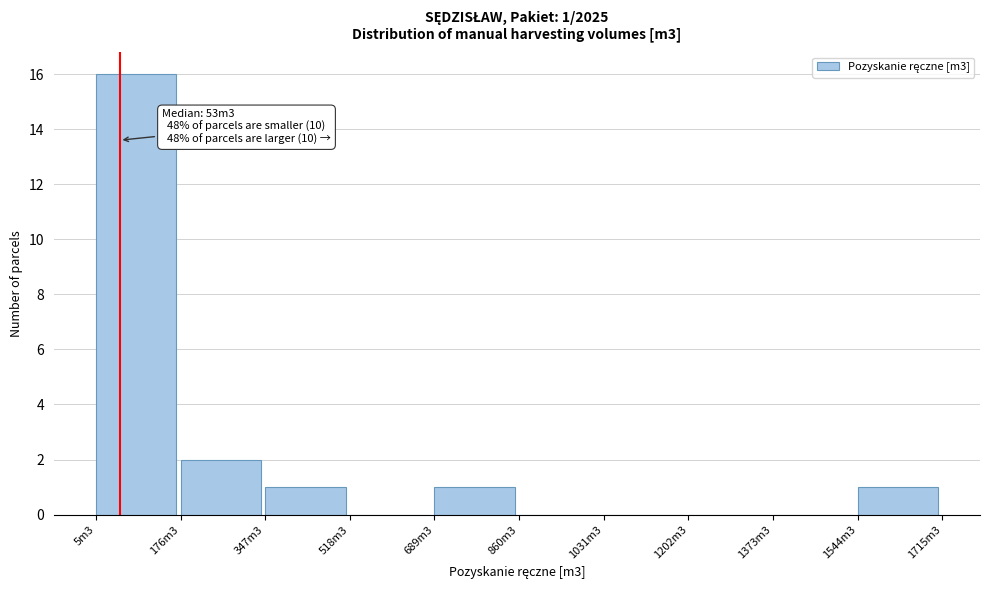

Reading right to left, extract all data points from this chart.

1544m3=1	1373m3=0	1202m3=0	1031m3=0	860m3=0	689m3=1	518m3=0	347m3=1	176m3=2	5m3=16